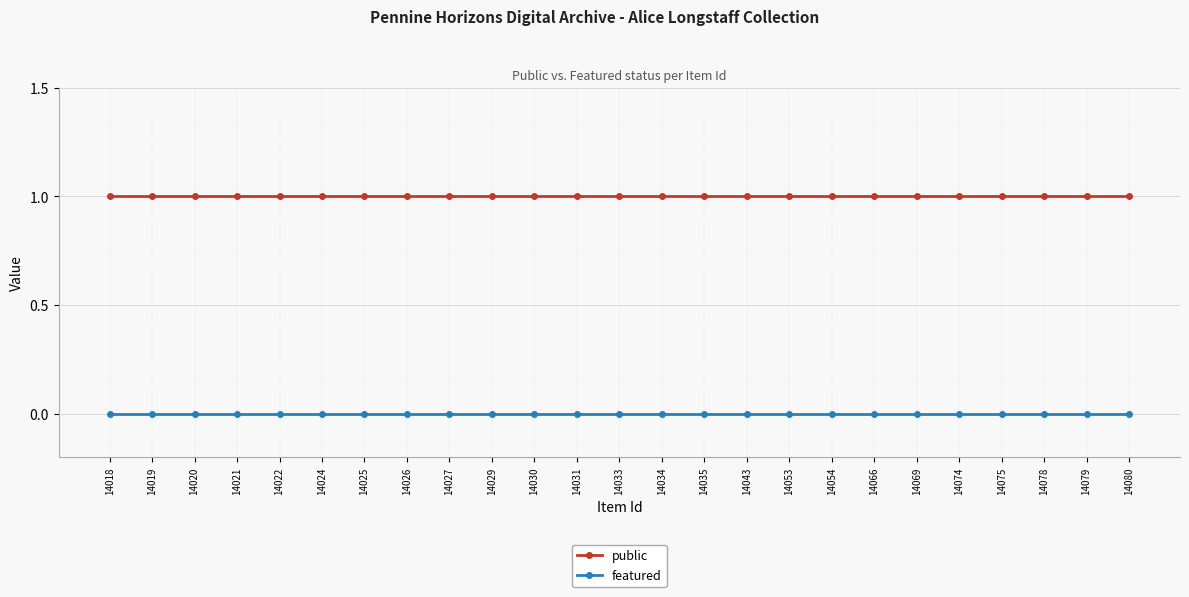

What are all the series names shown in the legend?

public, featured